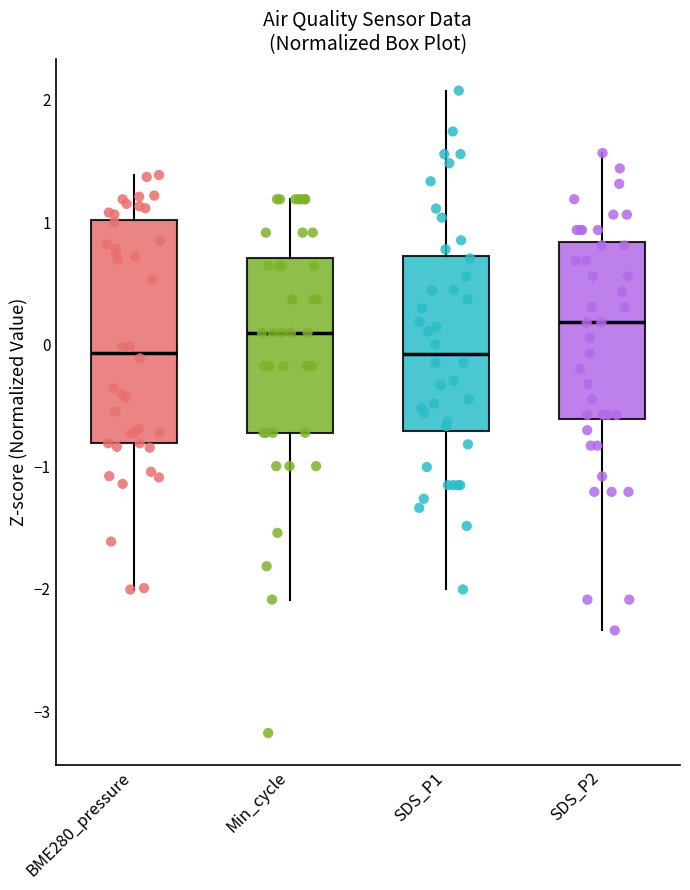

Reading left to right, read every box against the y-axis: the position of its median line, the range the box covers, and the ends of its whiskers. The values are not printed on the chart, so give them approximately, as read against the axis.

BME280_pressure: median -0.1, box -0.8 to 1.0, whiskers -2.0 to 1.4
Min_cycle: median 0.1, box -0.7 to 0.7, whiskers -2.1 to 1.2
SDS_P1: median -0.1, box -0.7 to 0.7, whiskers -2.0 to 2.1
SDS_P2: median 0.2, box -0.6 to 0.8, whiskers -2.3 to 1.6